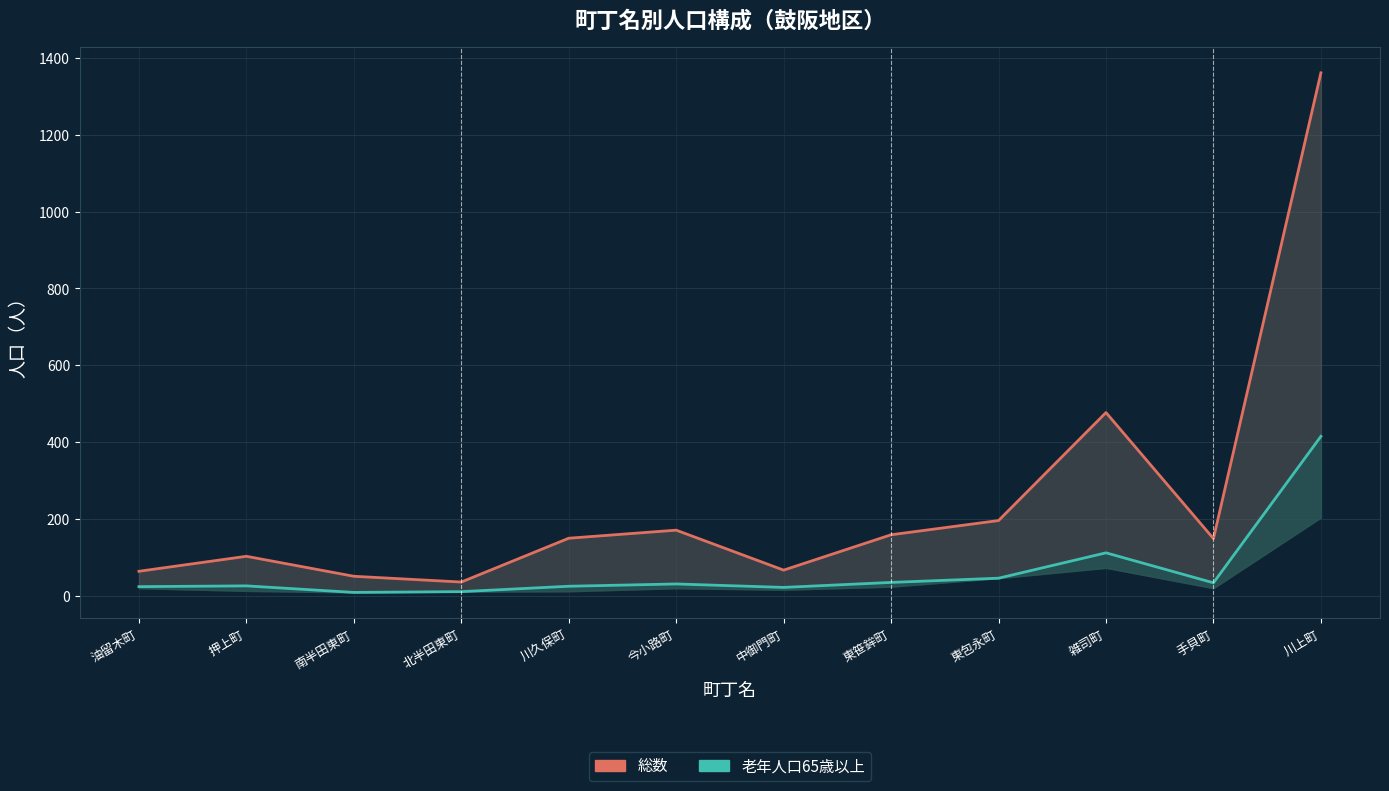

What is the sum of all 老年人口65歳以上 values?

790